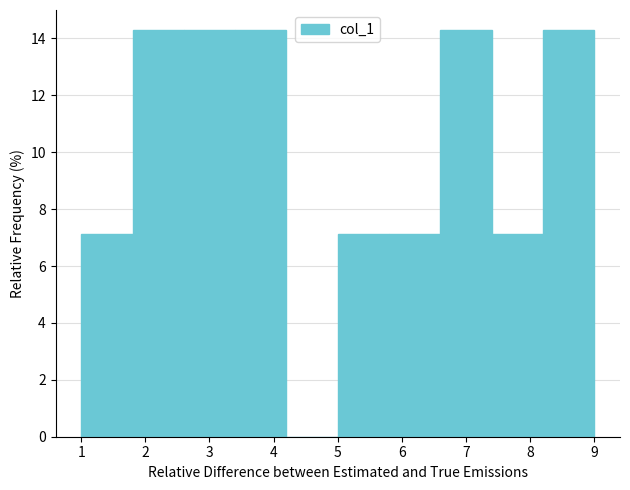

What is the height of the bar covering 1.0 to 1.8 on the x-axis? The values are not printed on the chart, so give them approximately, as read against the axis.

7.2